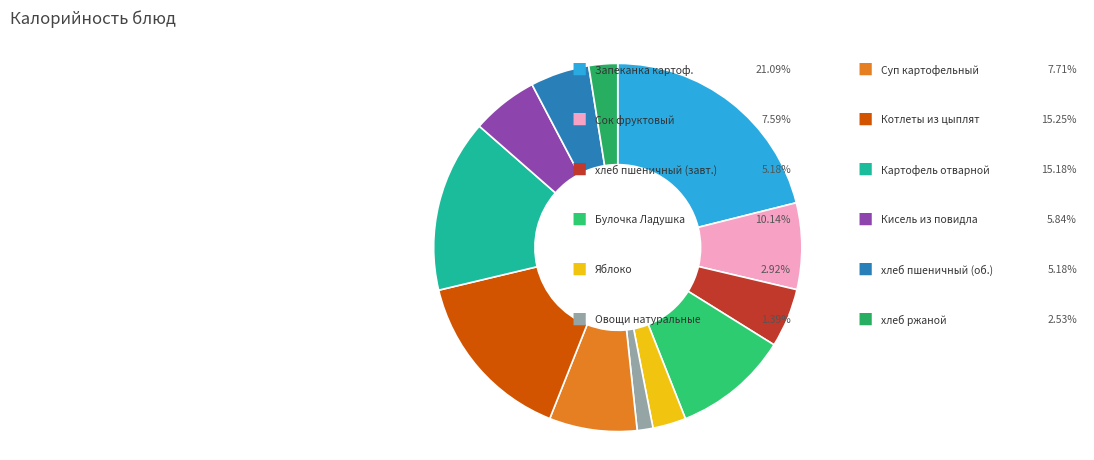

How many slices are in this pie chart?

12